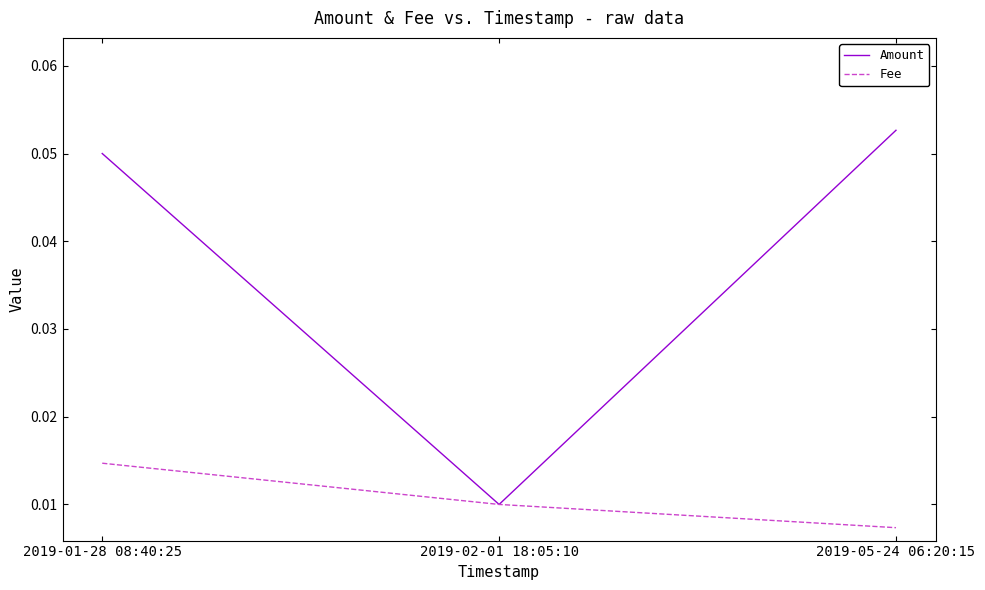

Which category has the highest value across all series?

2019-05-24 06:20:15